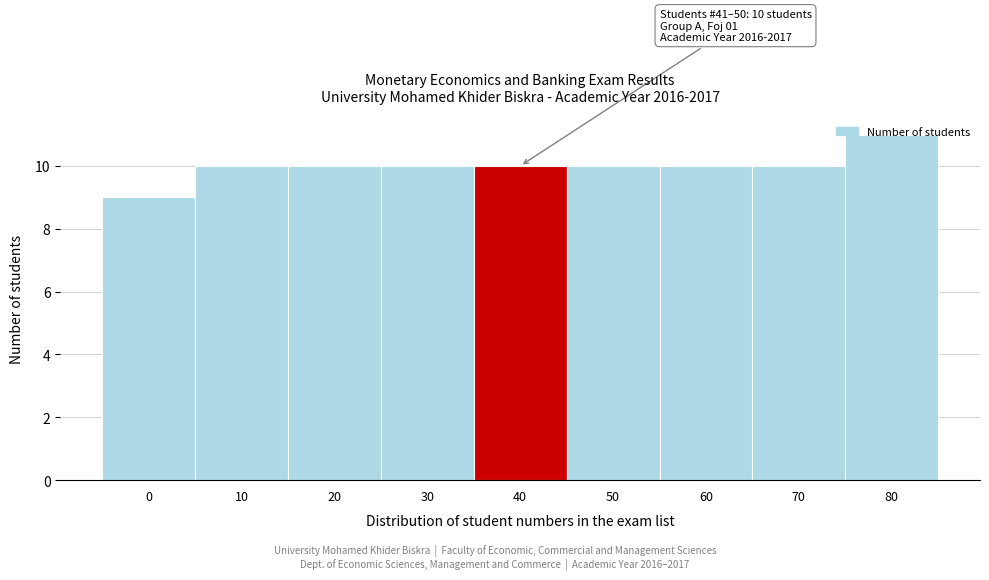

What is the sum of all values?

90